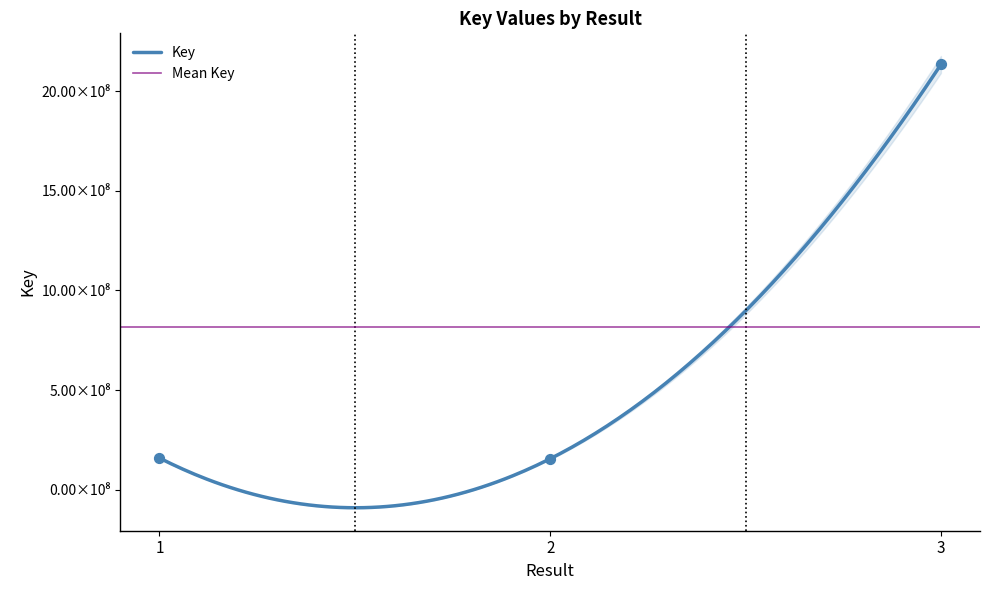

Which has a higher value, 2 or 1?

1